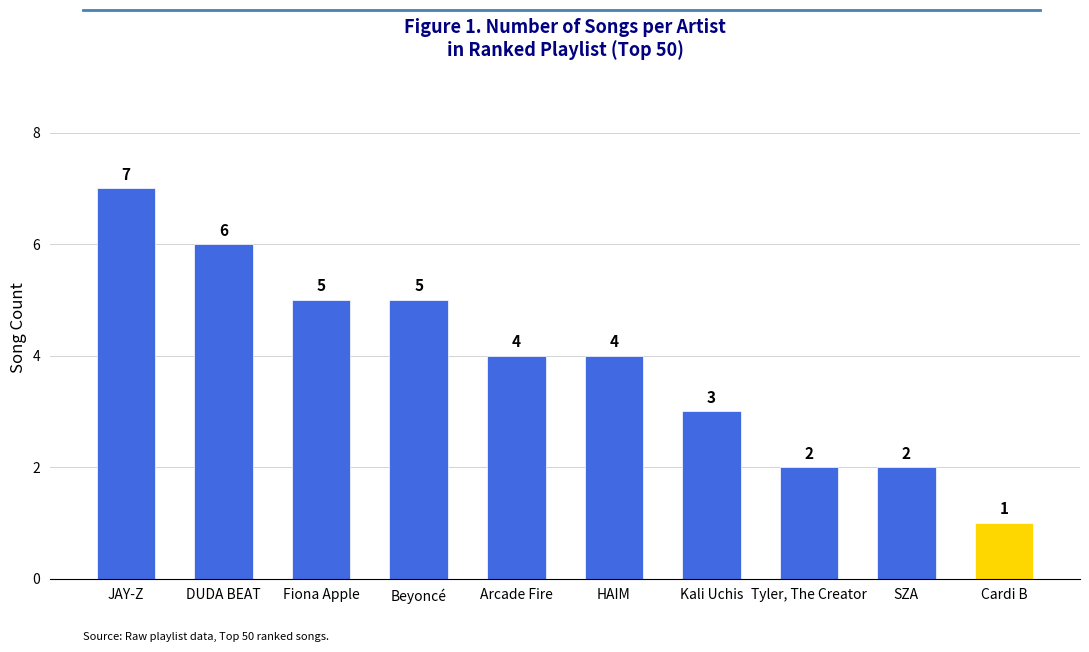

What is the sum of the values at Tyler, The Creator and Arcade Fire?

6